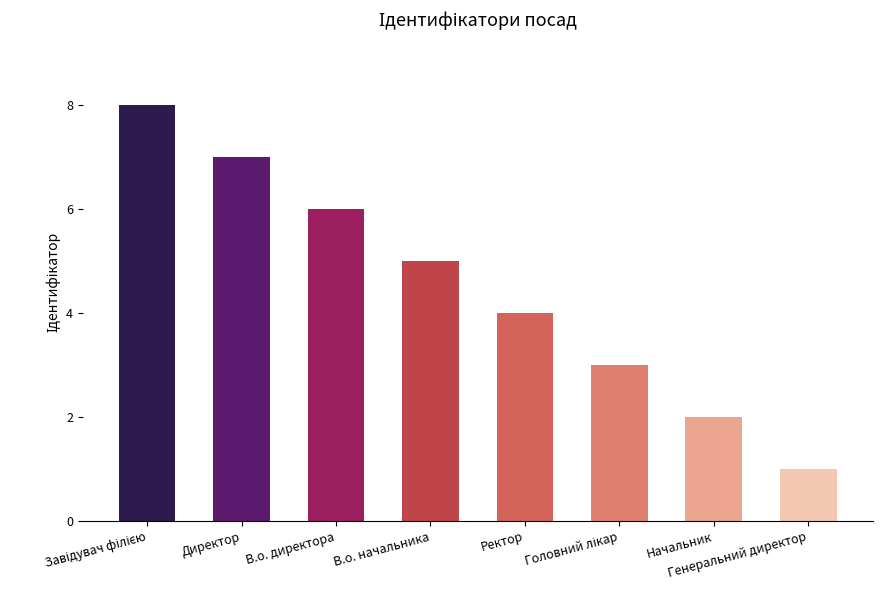

At which label is the value closest to 4?

Ректор